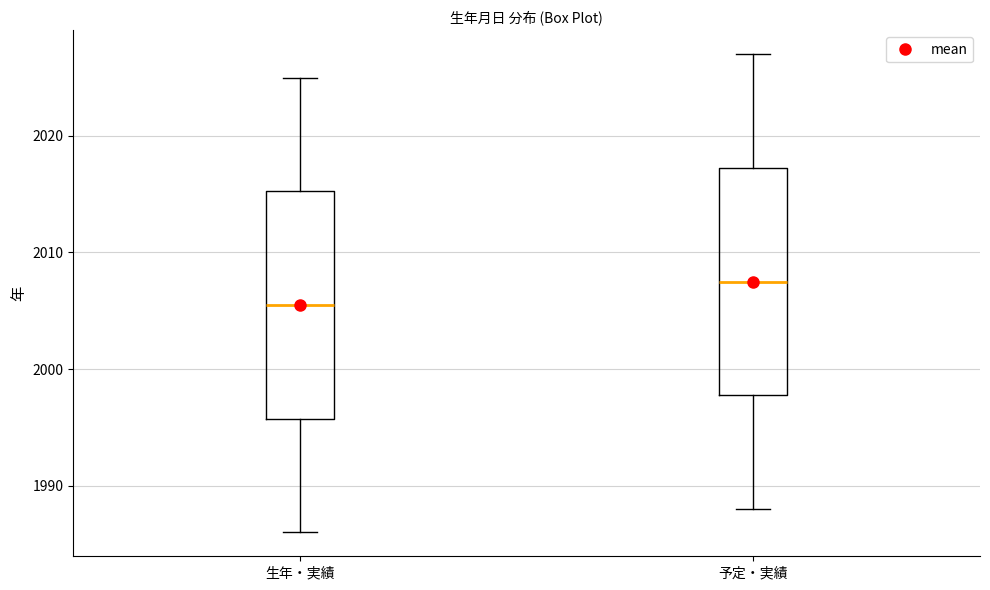

Reading left to right, transcribe this box plot: for each box, give where its median line is, the range the box spans, and where its two whiskers end, as read against the y-axis. The values are not printed on the chart, so give them approximately, as read against the axis.

生年・実績: median 2006, box 1996 to 2015, whiskers 1986 to 2025
予定・実績: median 2008, box 1998 to 2017, whiskers 1988 to 2027